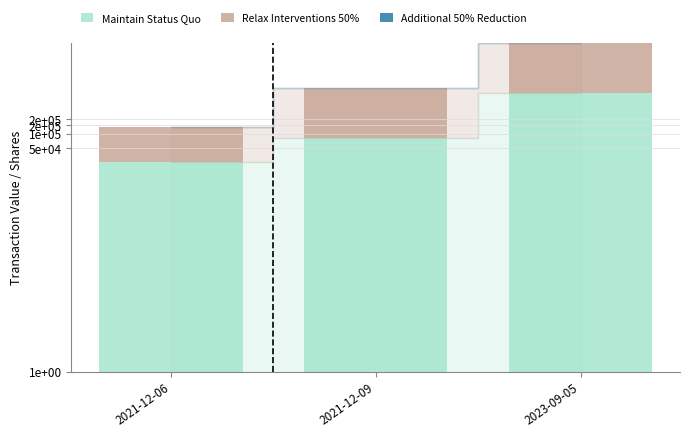

At 2021-12-06, list the series in order from largest to smallest.

Relax Interventions 50%, Maintain Status Quo, Additional 50% Reduction